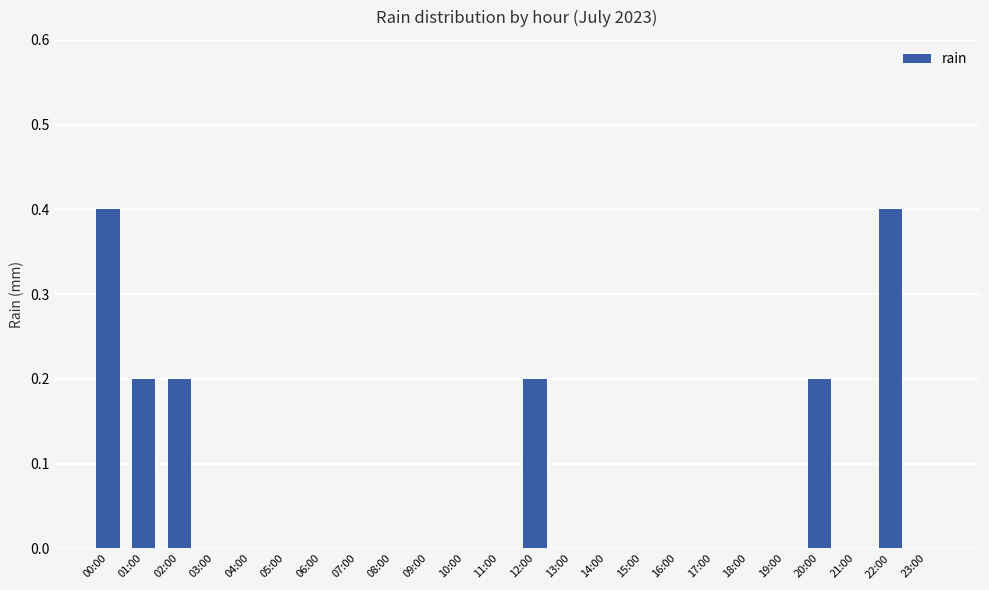

What is the greatest value displayed?

0.4